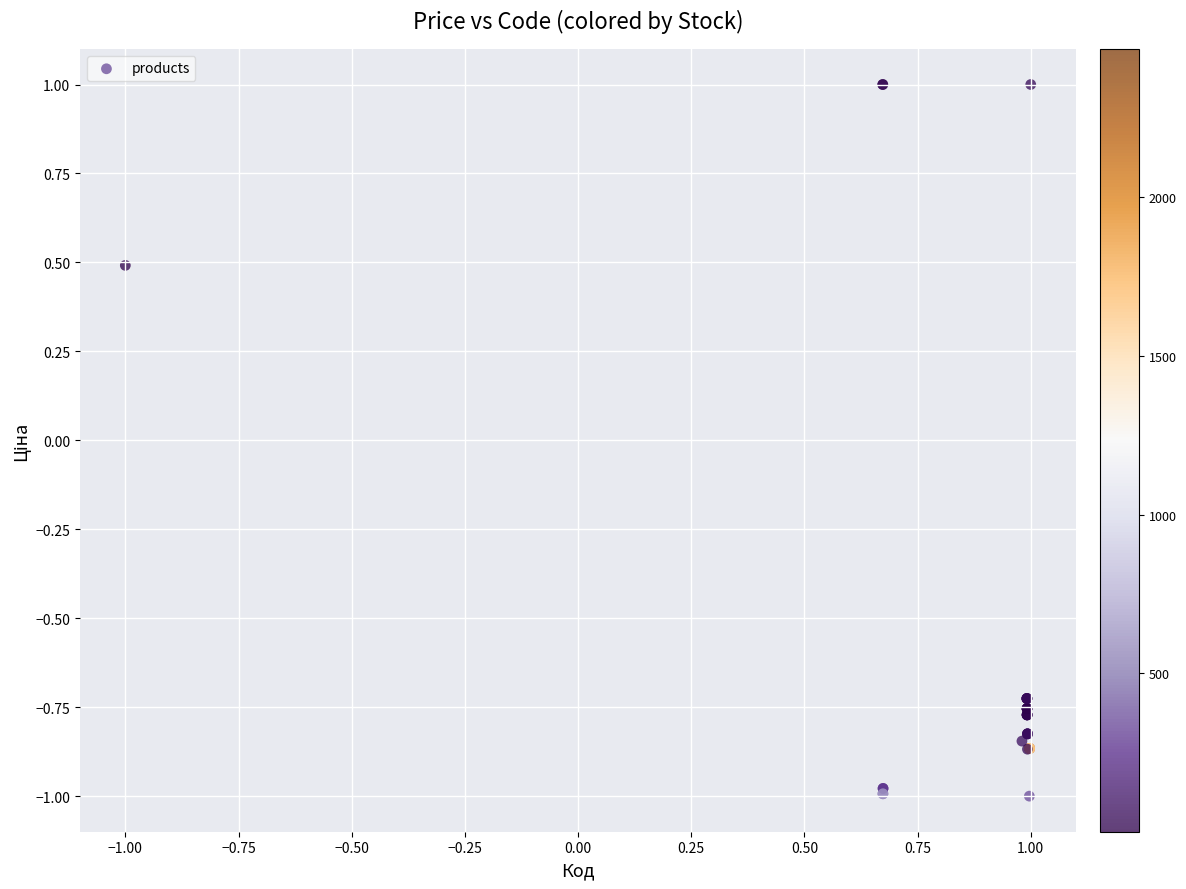

What Y value in the scatter plot is closest to 0?

0.5